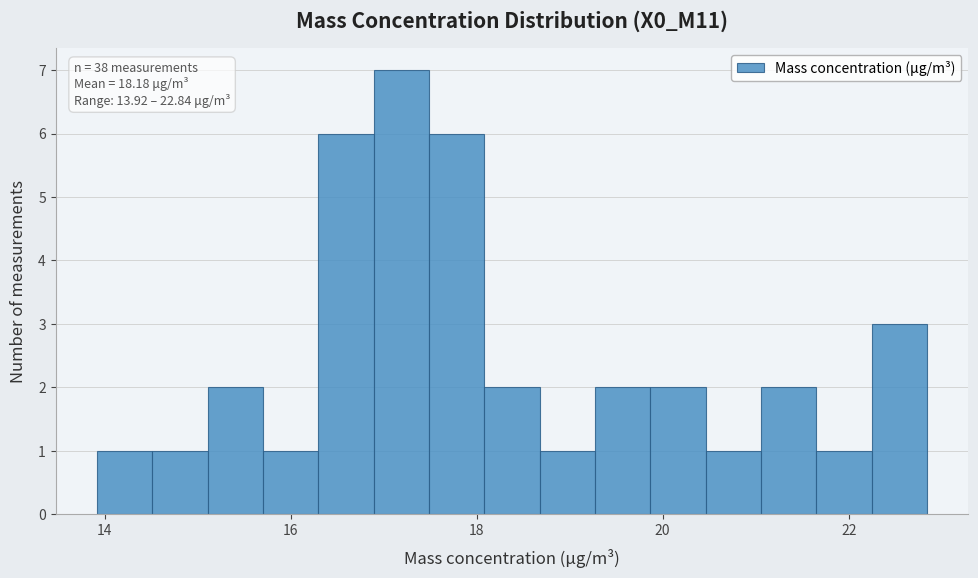

Read against the x-axis, roughly where is the centre of the tallest bar?

17.2